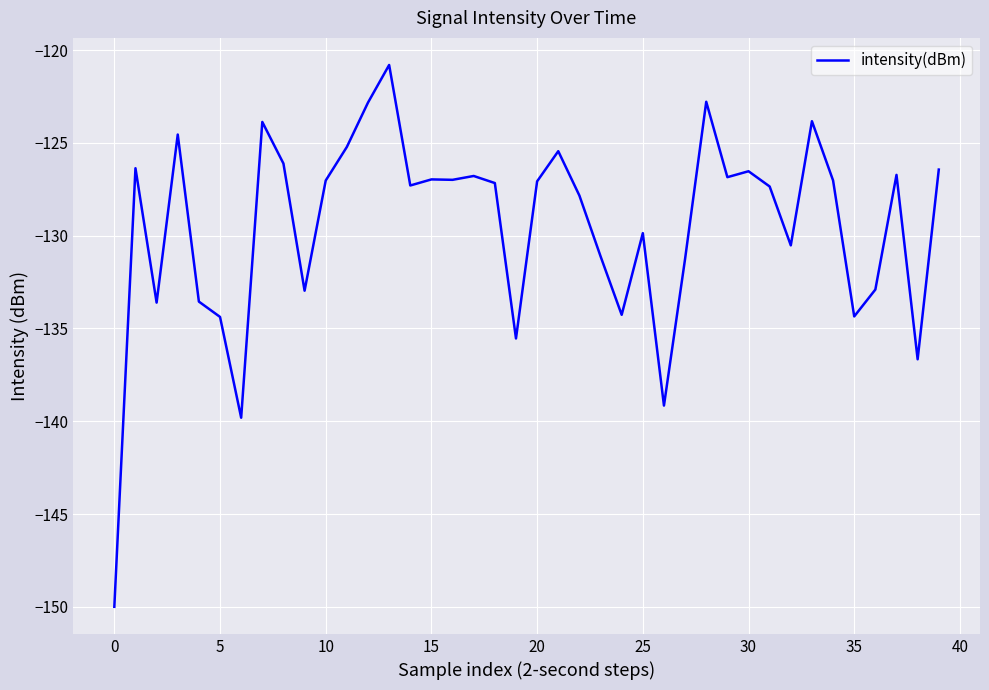

Does the chart have visible grid lines?

Yes